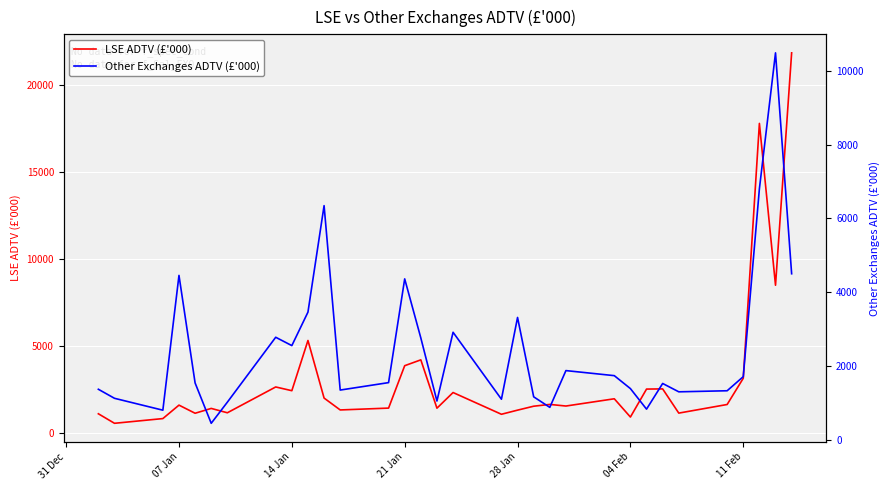

What is the maximum value for LSE ADTV (£'000)?

21865.0